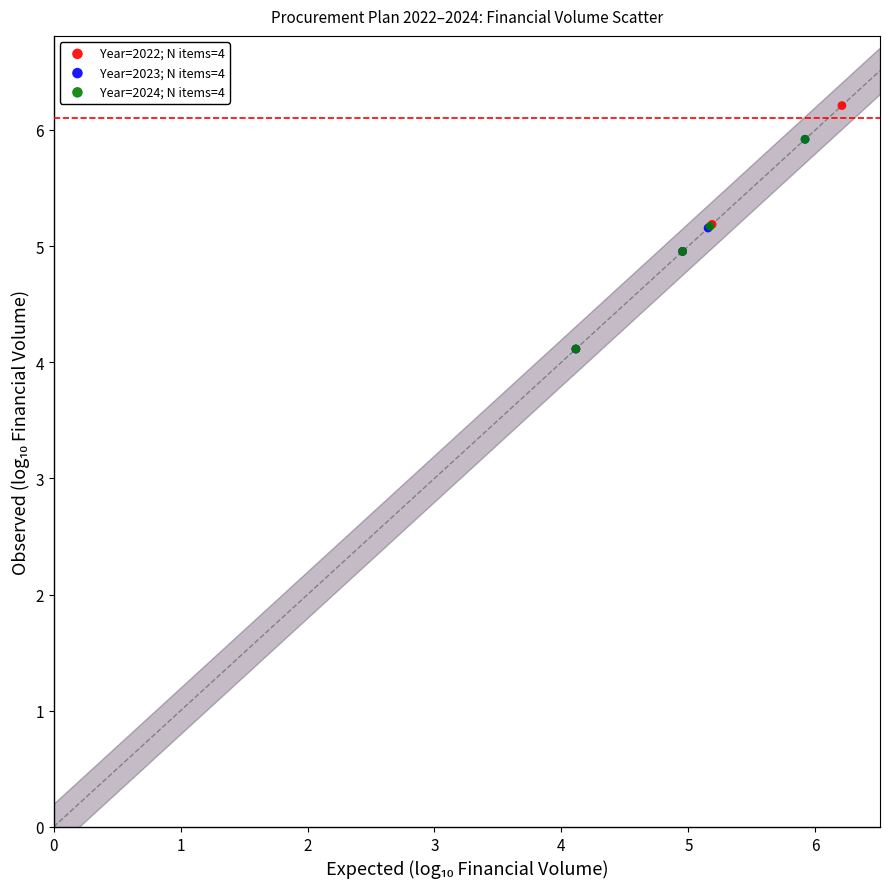

Which series has the largest Y range (max minus min)?

Year=2022; N items=4